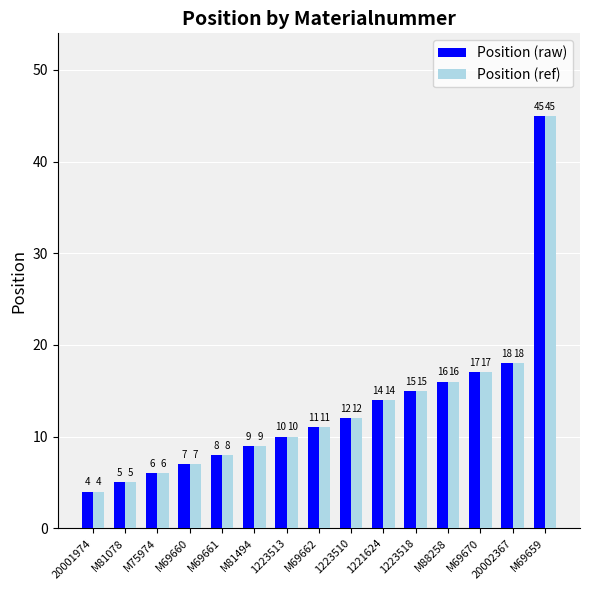

Is the value of Position (ref) at 20001974 greater than the value of Position (raw) at 1223513?

No